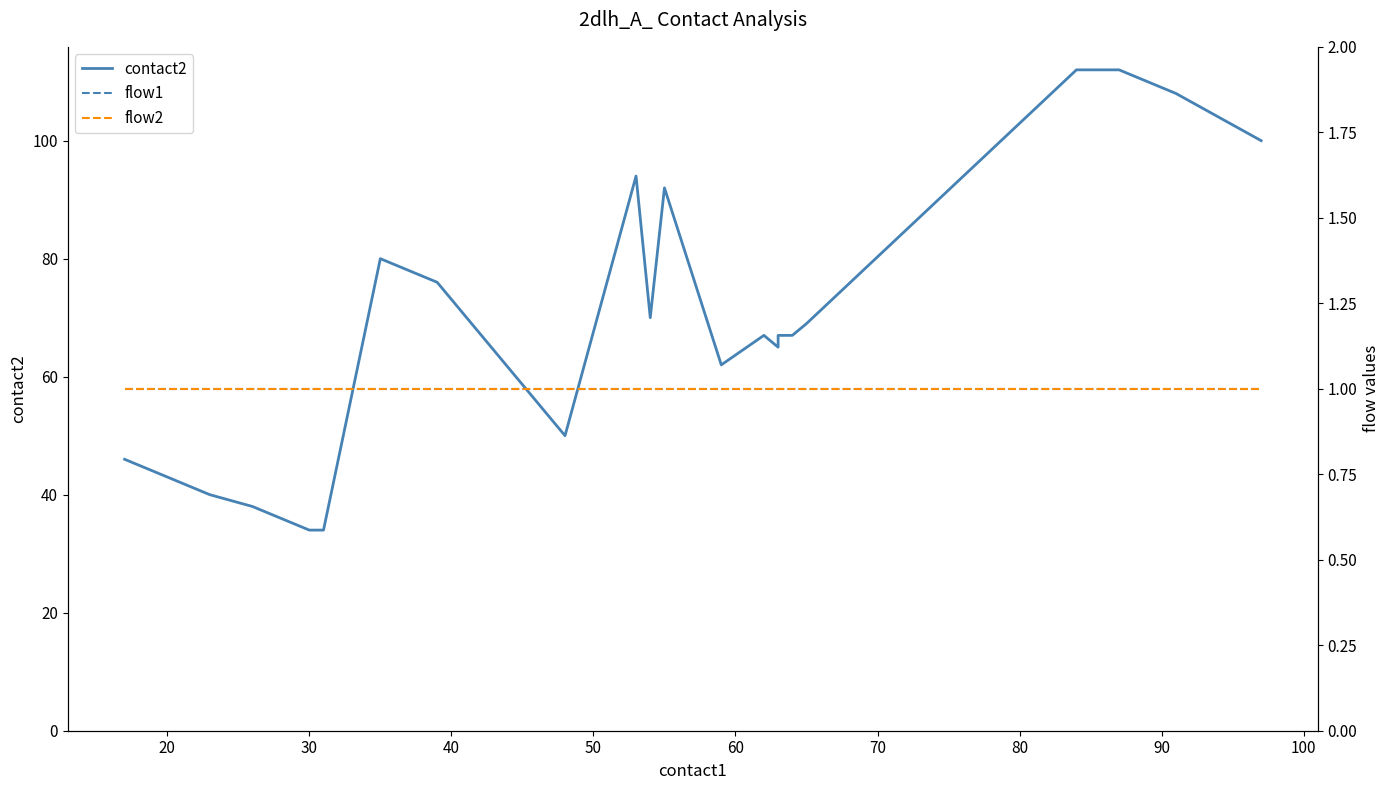

True or false: flow1 and flow2 cross at least once.

False